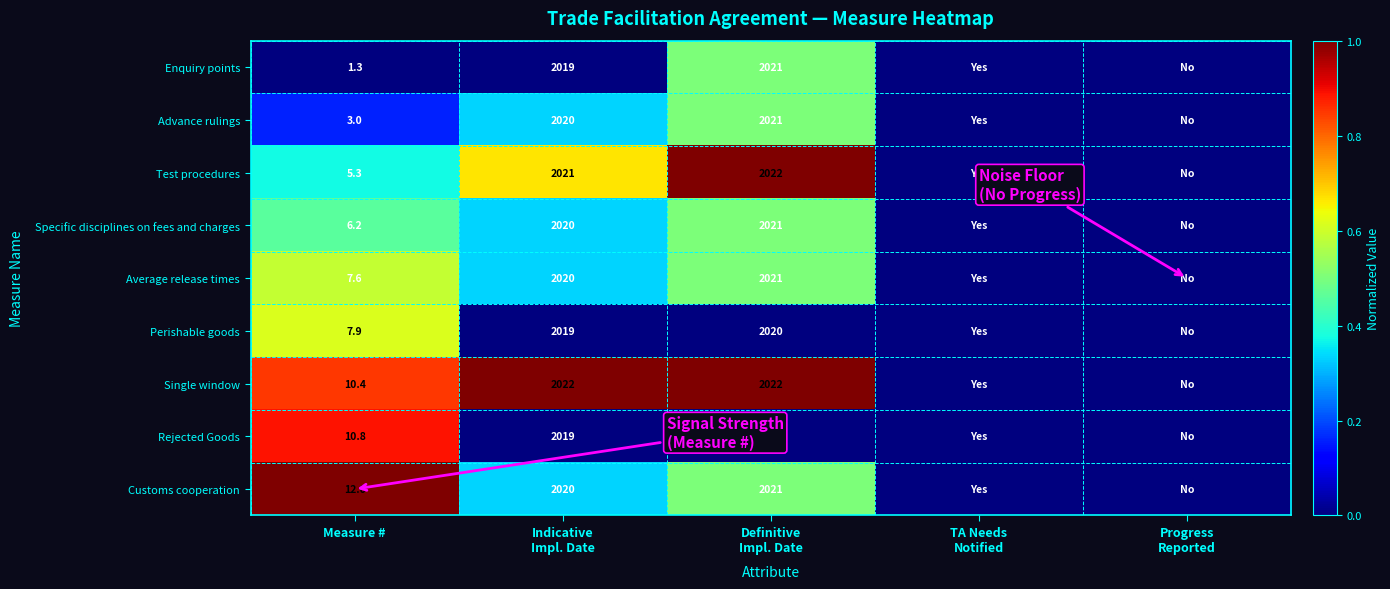

At Measure #, list the series in order from largest to smallest.

Customs cooperation, Rejected Goods, Single window, Perishable goods, Average release times, Specific disciplines on fees and charges, Test procedures, Advance rulings, Enquiry points